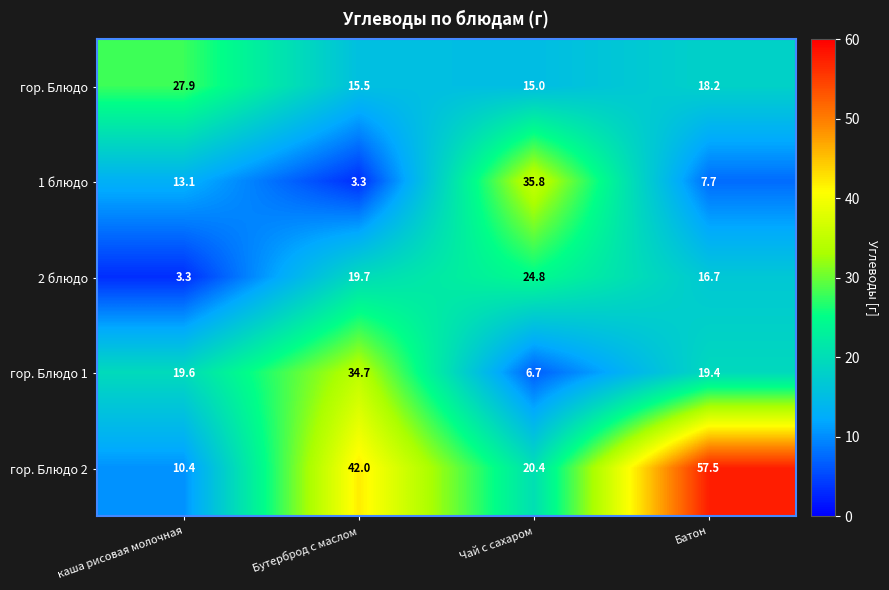

What is the greatest value displayed?

57.5